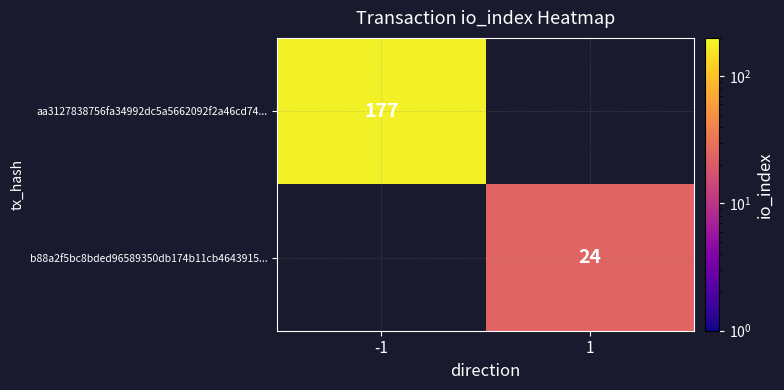

What is the minimum value shown in the chart?

24.0